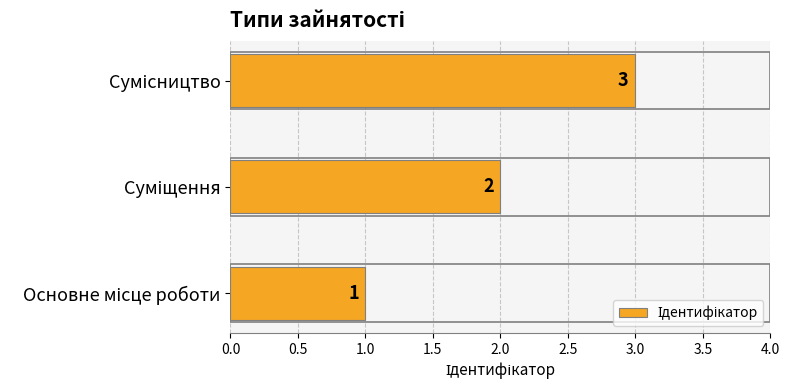

What is the sum of all values?

6